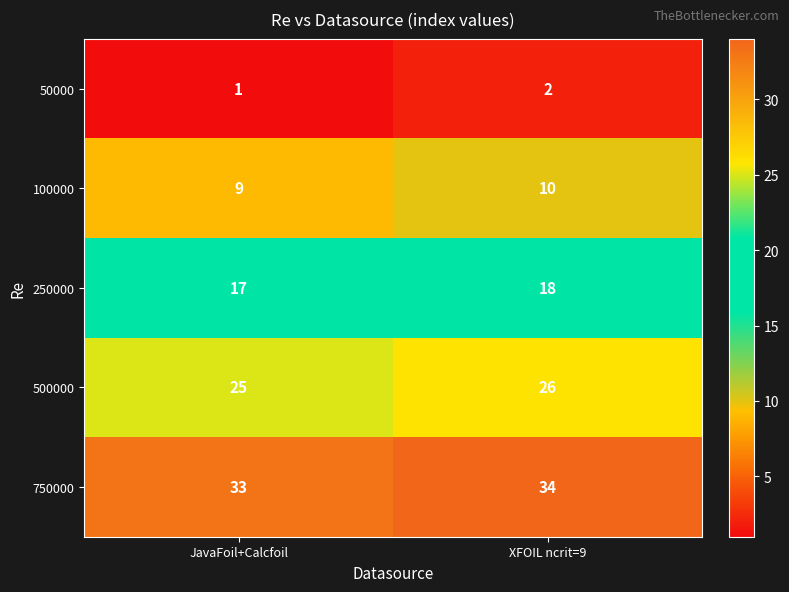

True or false: 750000 has a value of 47 at JavaFoil+Calcfoil.

False